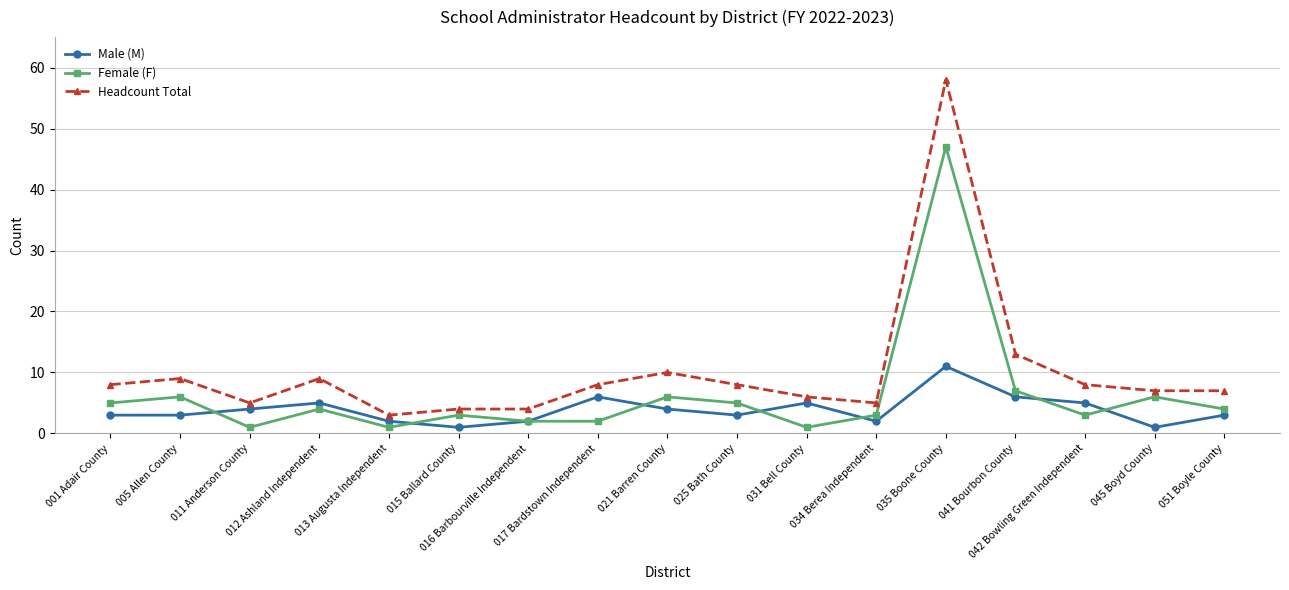

At 045 Boyd County, list the series in order from smallest to largest.

Male (M), Female (F), Headcount Total